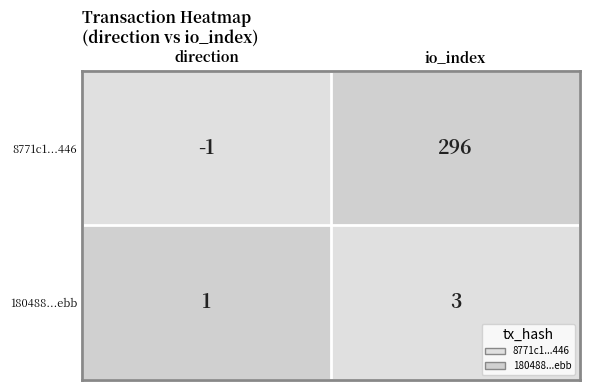

How many distinct data groups are displayed?

2